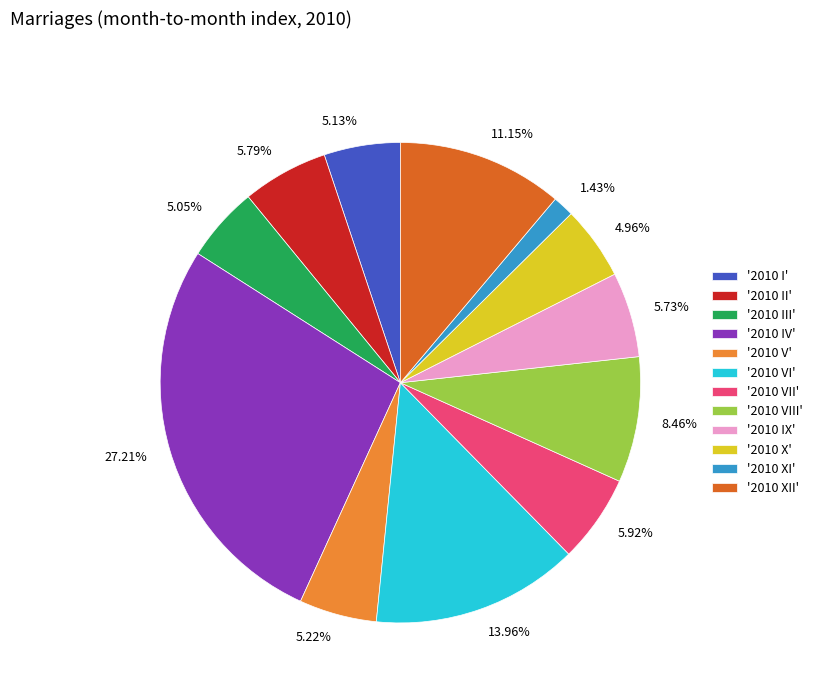

Approximately how many times larger is the value at 5.05% compared to 11.15%?

0.5